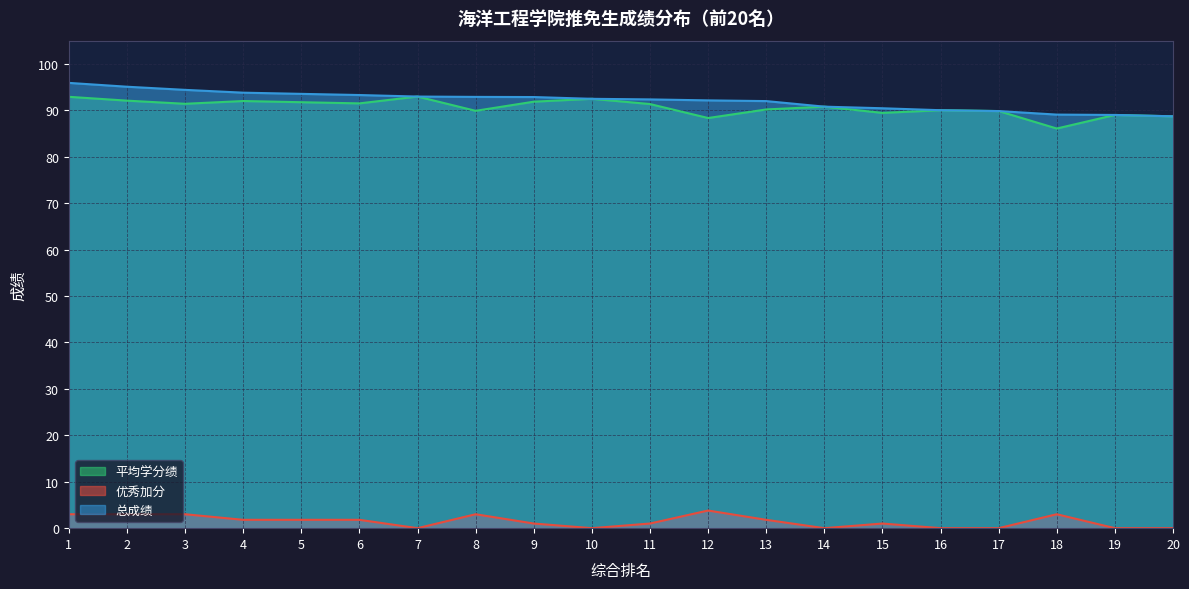

What is the value of the 平均学分绩 point at the 2nd from the left?

92.1